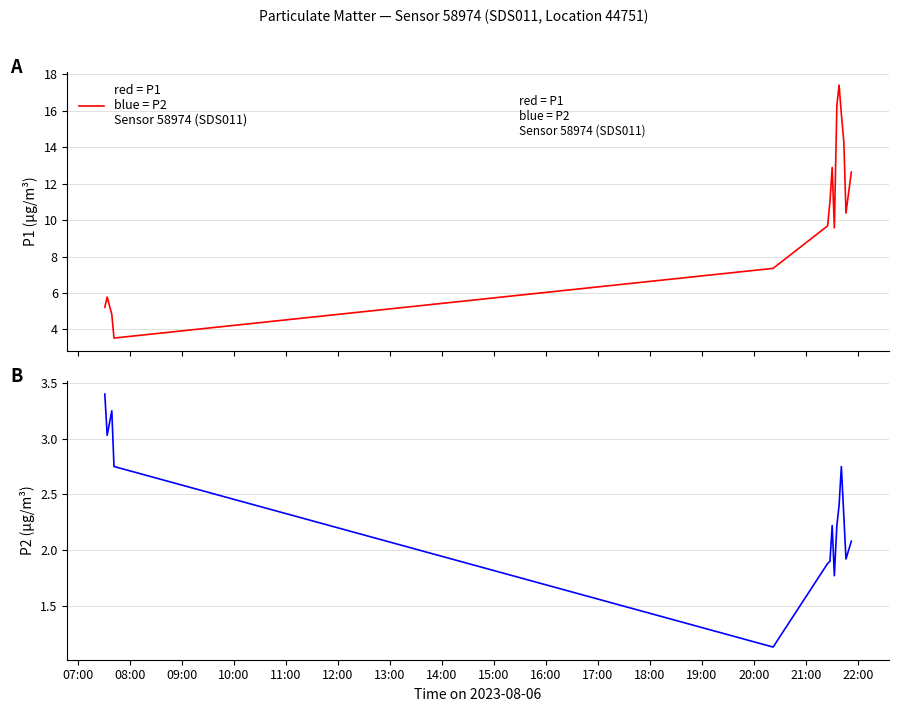

True or false: P1 and P2 cross at least once.

False